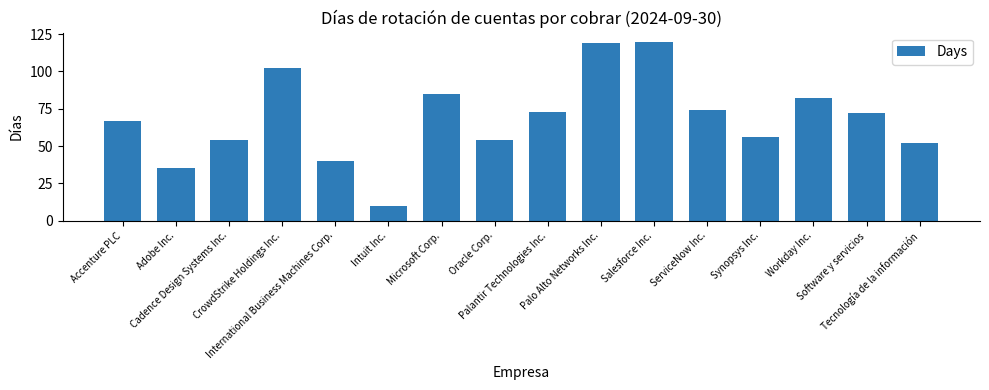

How many bars are there in total?

16